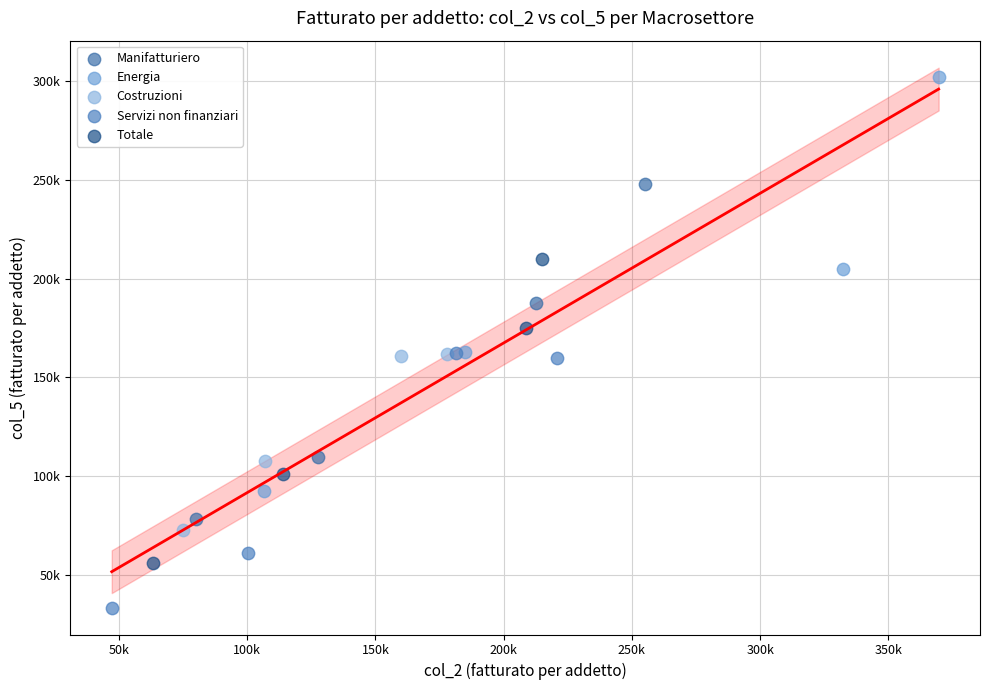

What are all the series names shown in the legend?

Manifatturiero, Energia, Costruzioni, Servizi non finanziari, Totale